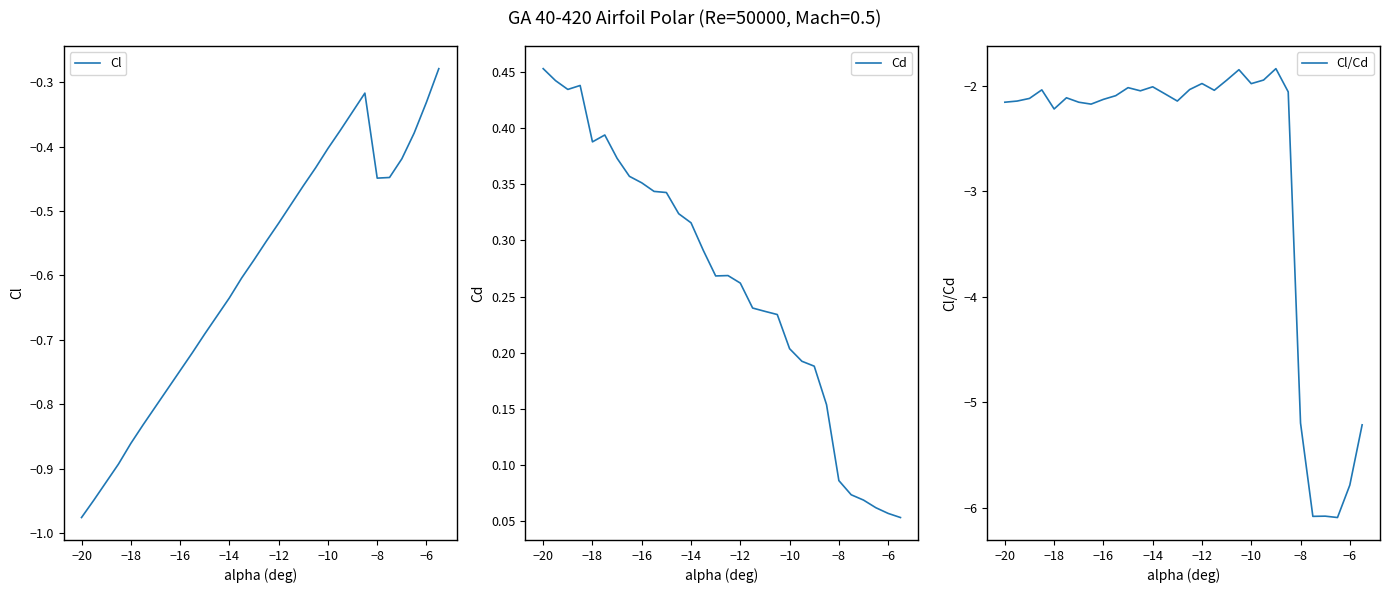

How many values in the Cl/Cd series are below -2?

24